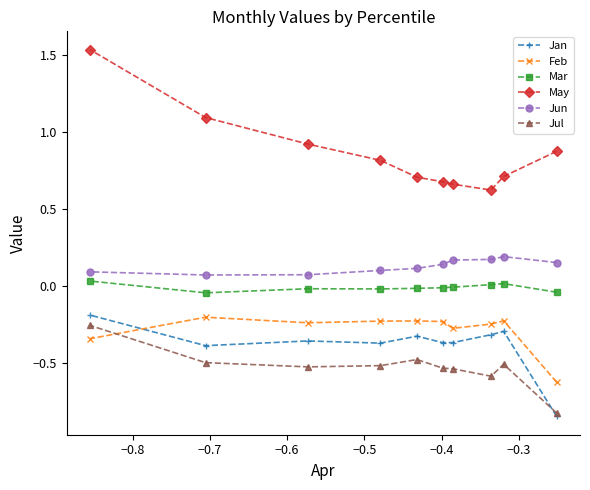

Which series has the largest total across all categories?

May